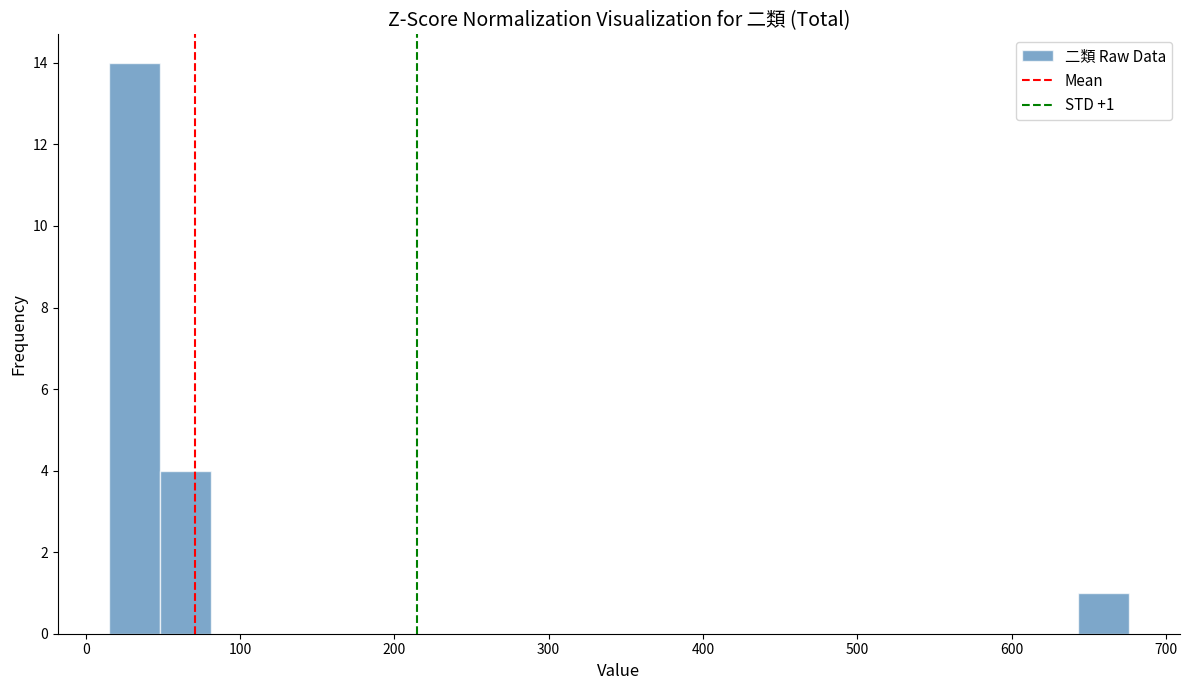

Read against the x-axis, roughly where is the centre of the tallest bar?

30